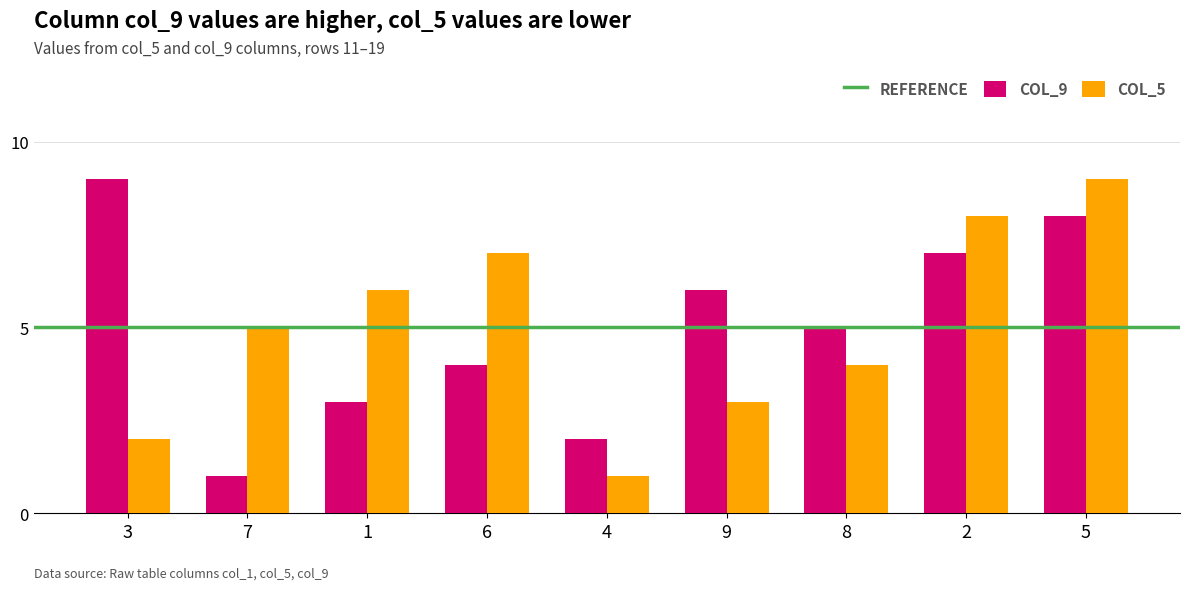

List the labels in order of COL_5 value, largest first.

5, 2, 6, 1, 7, 8, 9, 3, 4